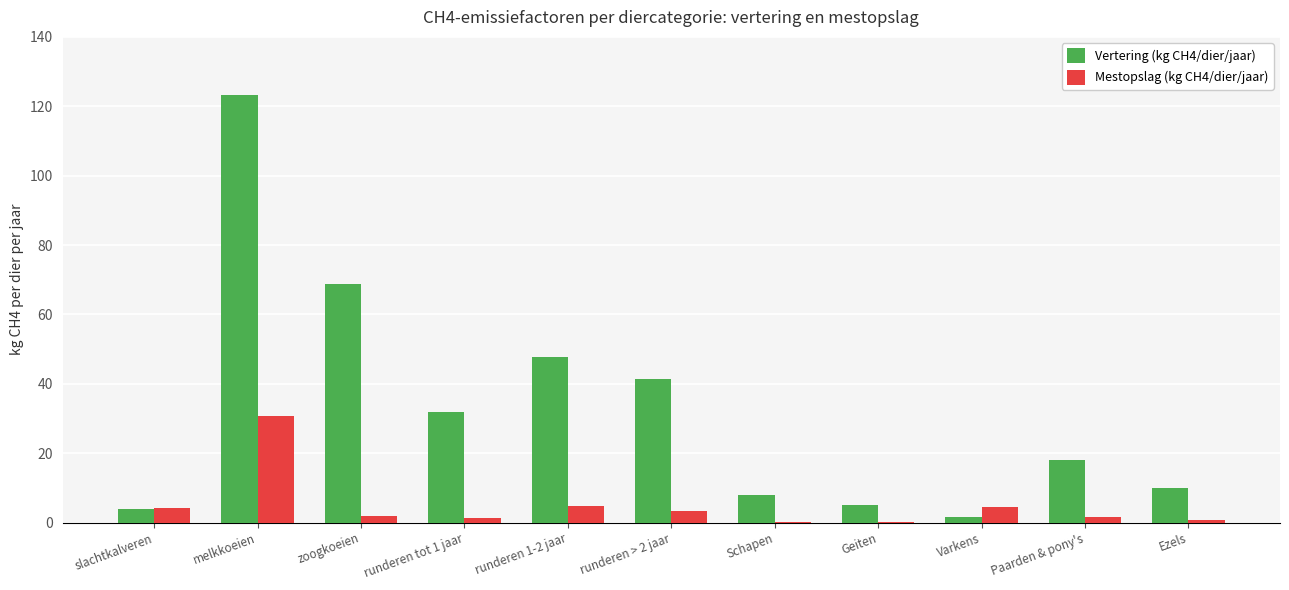

What is the sum of all Vertering (kg CH4/dier/jaar) values?

359.8